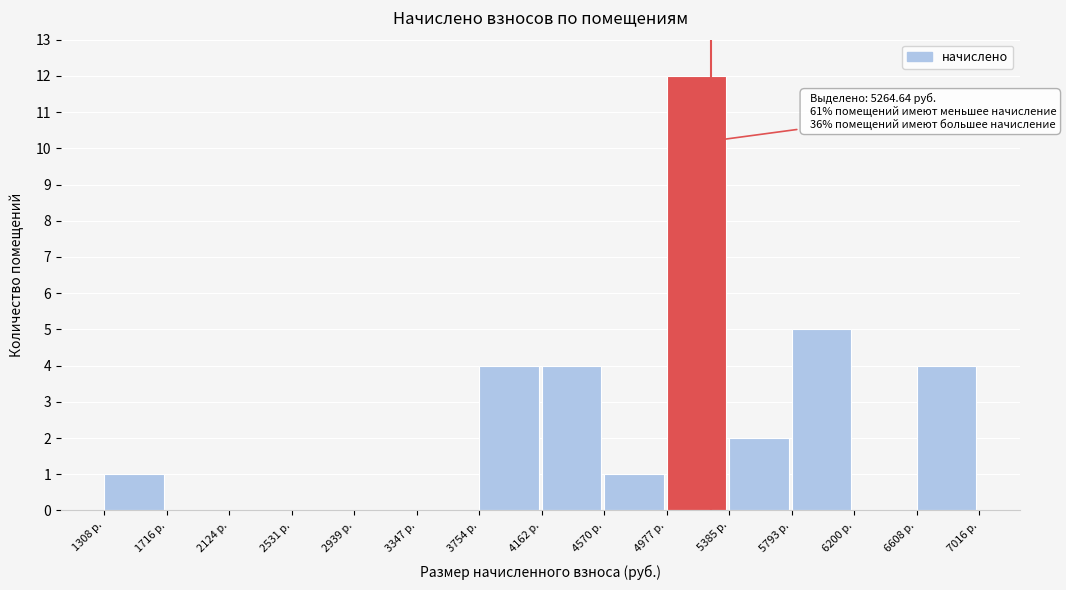

Over which range of the x-axis is the bar tallest?

5000 to 5400